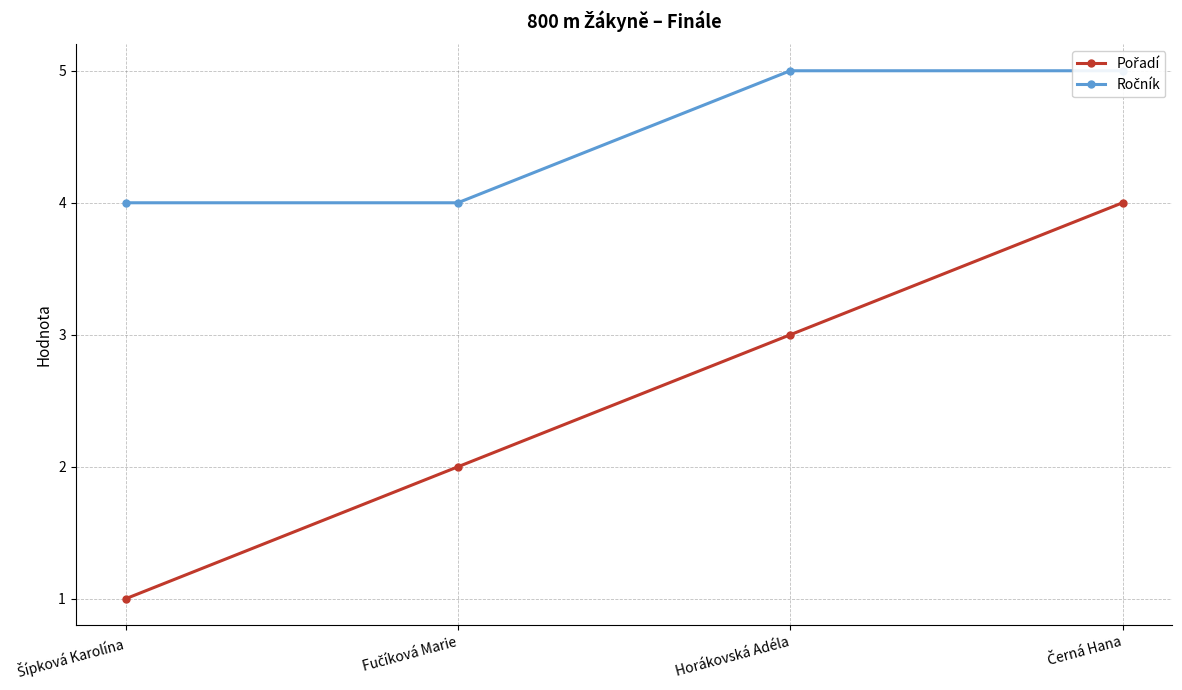

Where is Pořadí nearest to the value 2?

Fučíková Marie